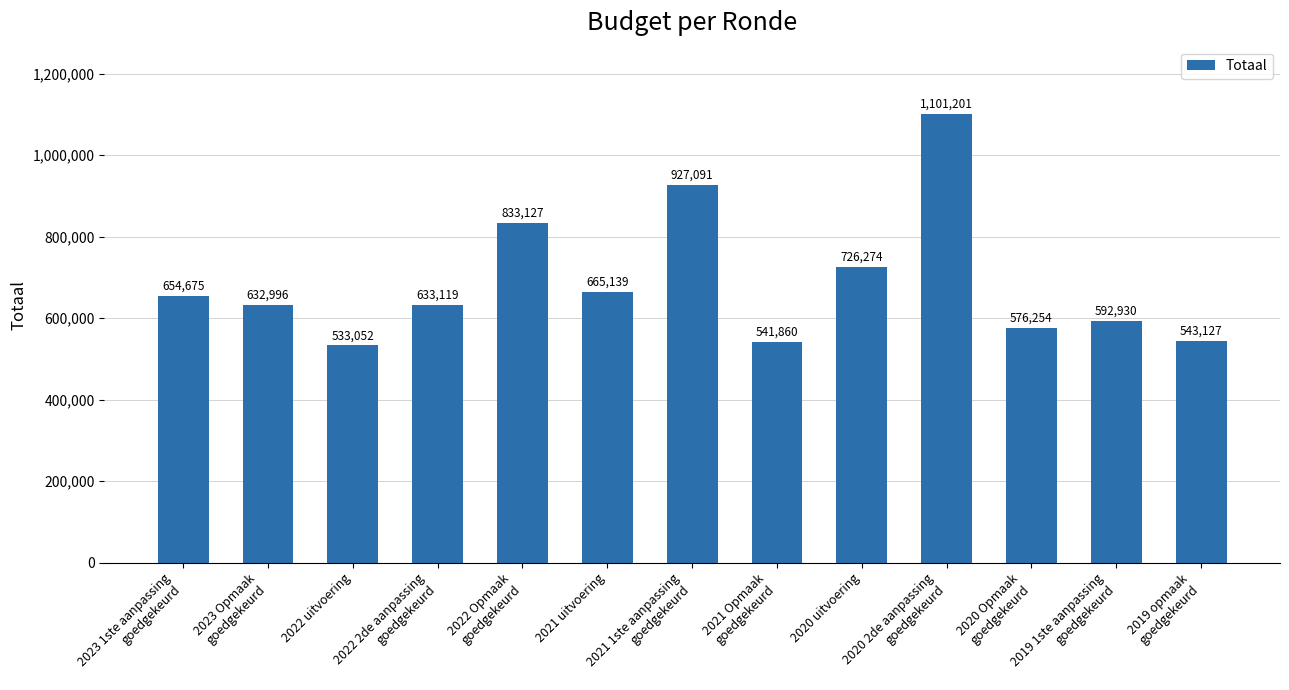

Approximately how many times larger is the value at 2020 2de aanpassing
goedgekeurd compared to 2022 Opmaak
goedgekeurd?

1.3